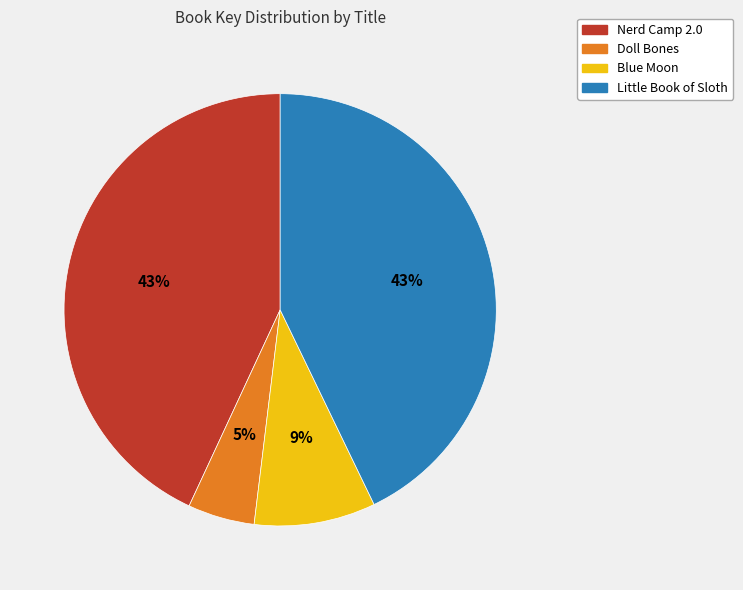

Do Blue Moon and Little Book of Sloth together represent more than half of the pie?

Yes